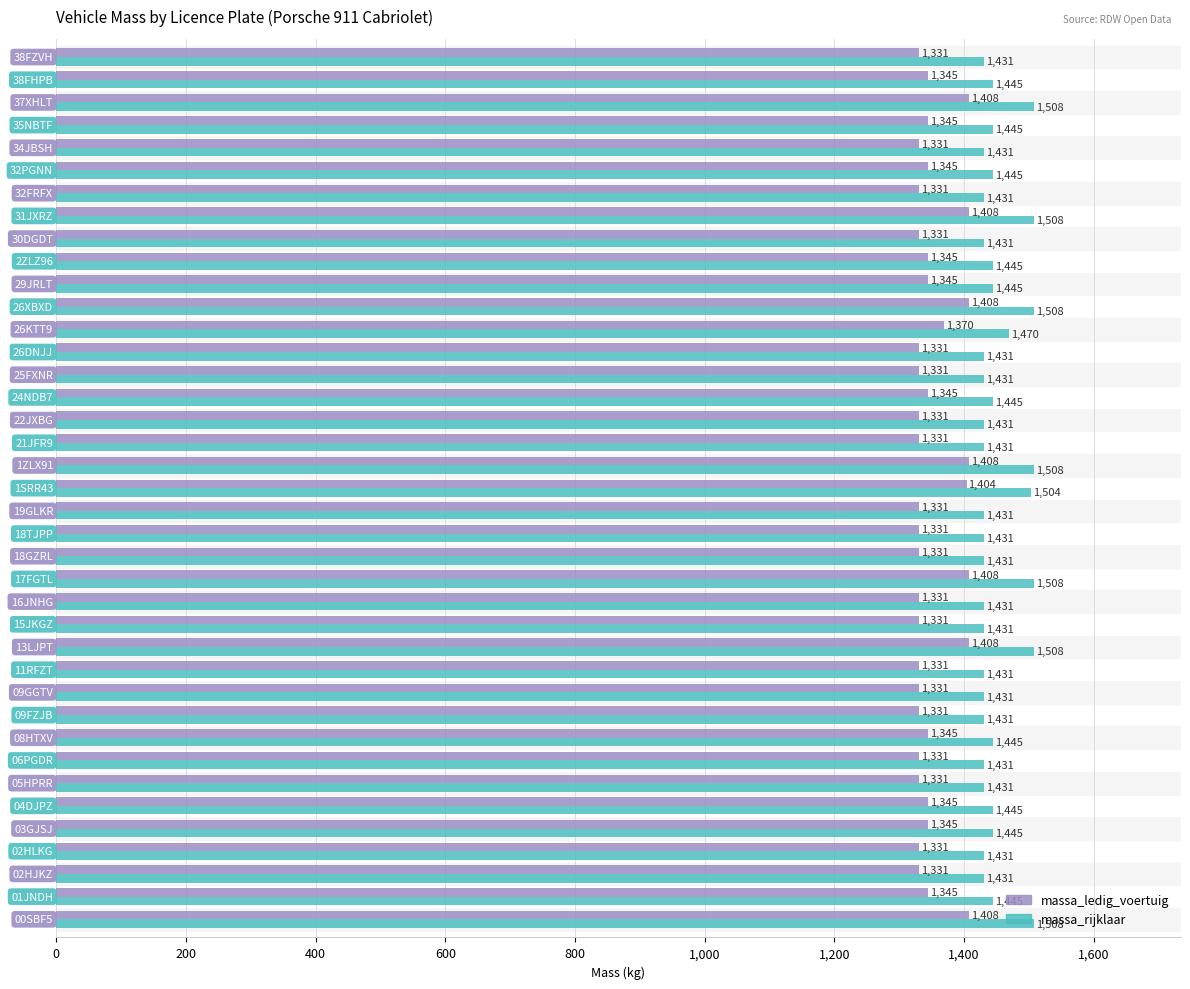

Count the massa_rijklaar values in the range 1431 to 1445.

30